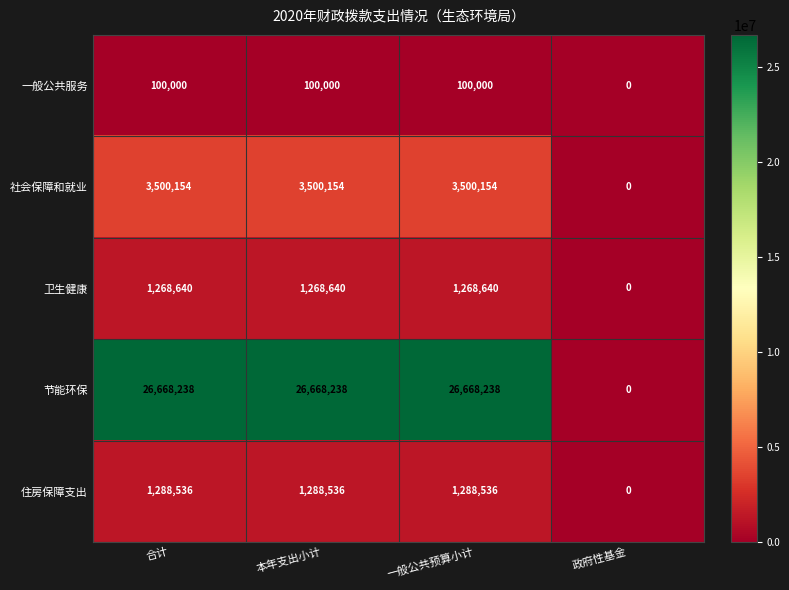

At which category does the chart reach its minimum across all series?

政府性基金